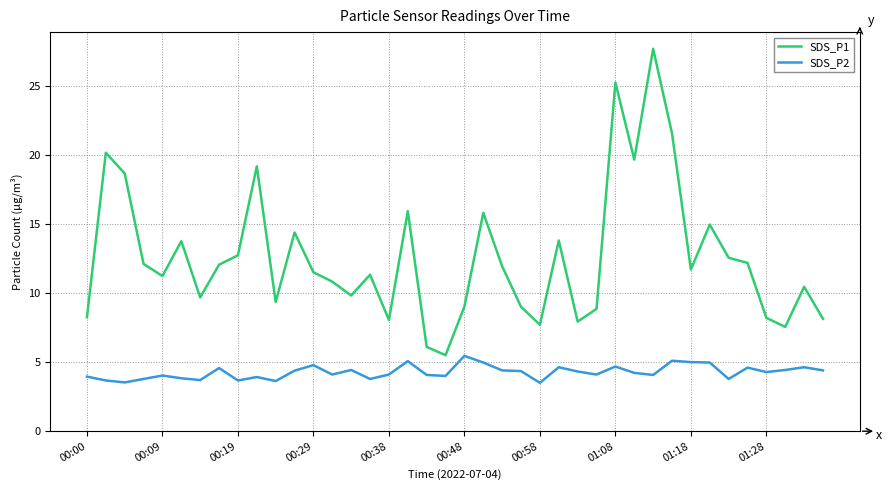

What is the minimum value for SDS_P1?

5.5